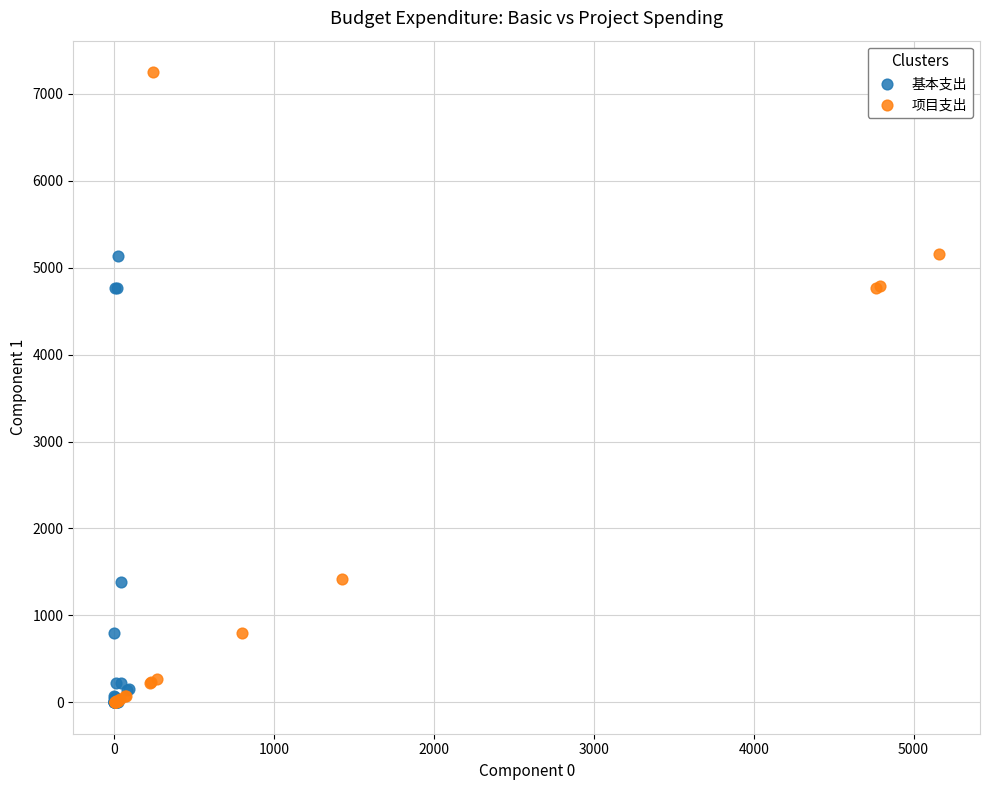

Which series reaches the maximum Y coordinate?

项目支出